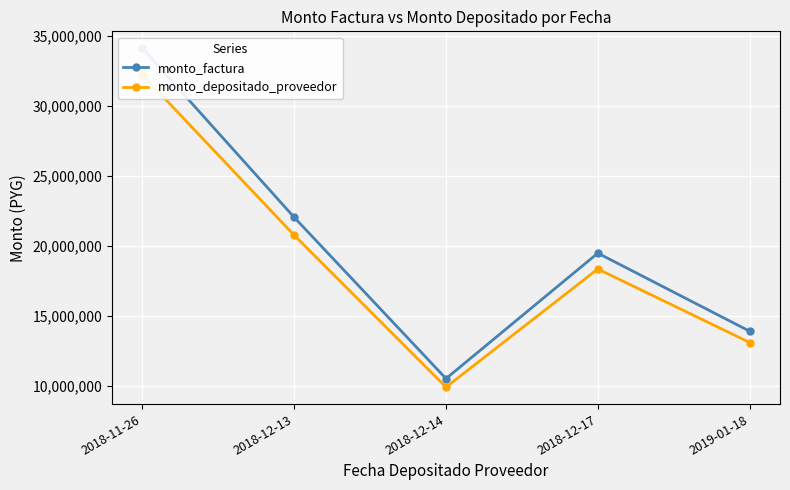

Between 2018-12-13 and 2018-12-14, which series saw the biggest shift?

monto_factura